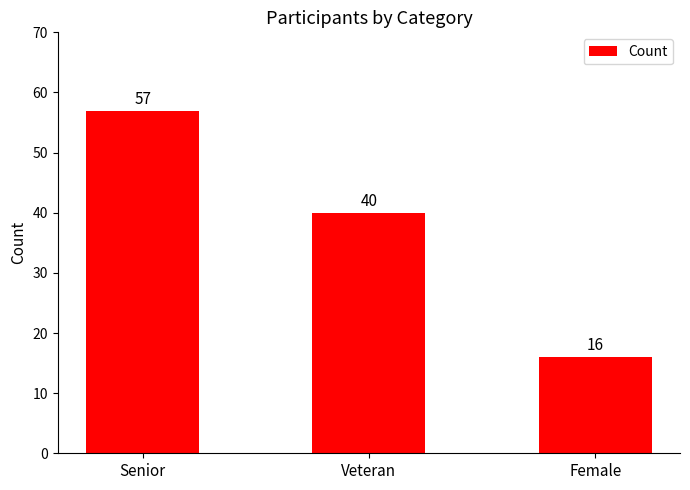

How many series are shown in this chart?

1